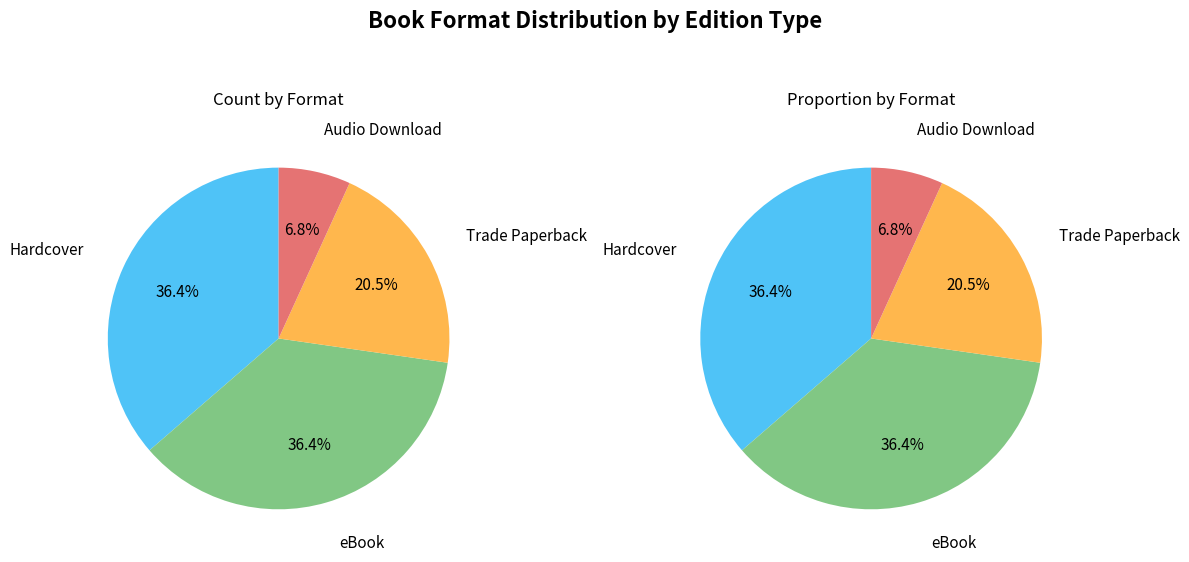

How many segments does this pie chart have?

4